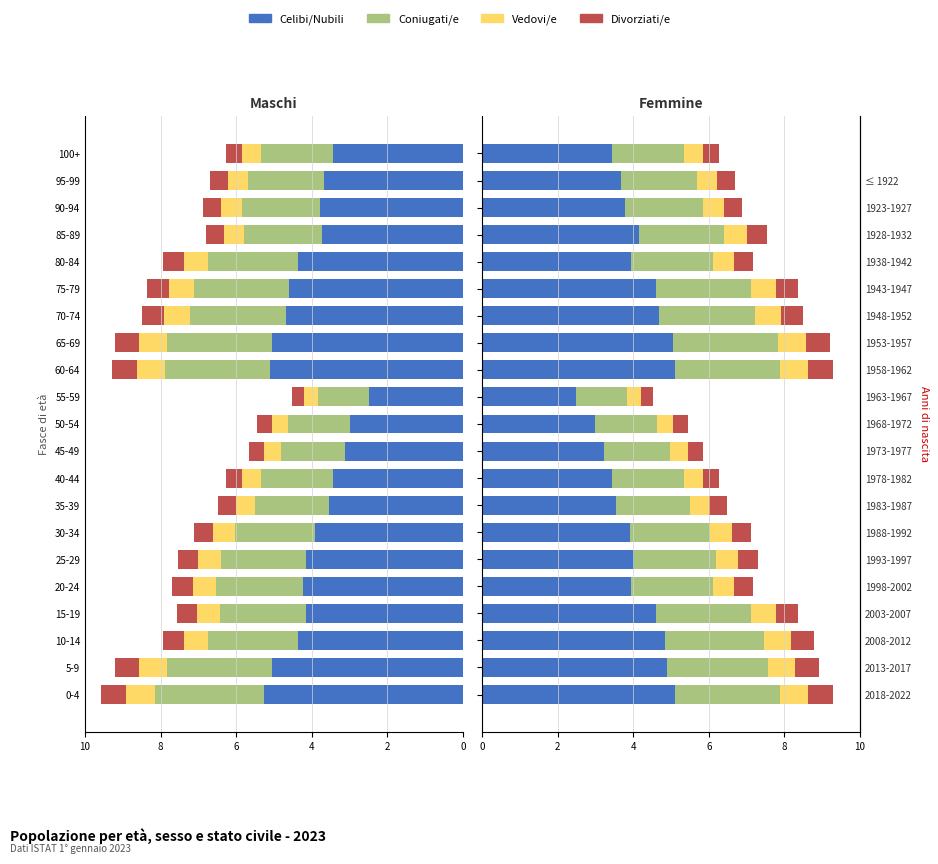

What is the average value of the Vedovi/e series?

0.6